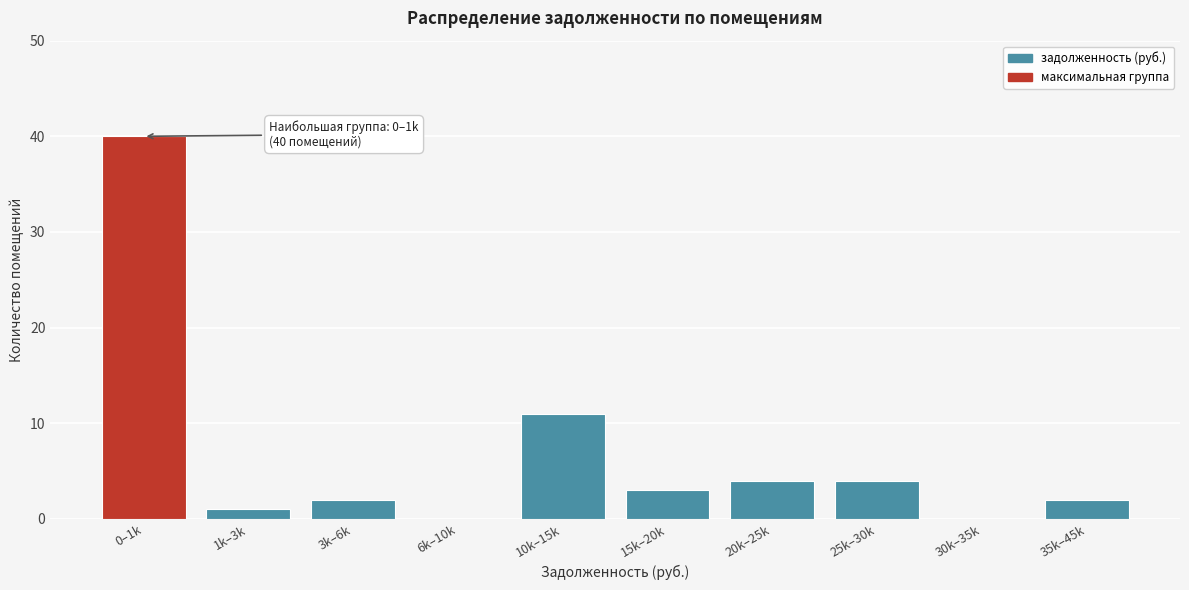

Reading left to right, transcribe all the data shown in this chart.

0–1k=40	1k–3k=1	3k–6k=2	6k–10k=0	10k–15k=11	15k–20k=3	20k–25k=4	25k–30k=4	30k–35k=0	35k–45k=2